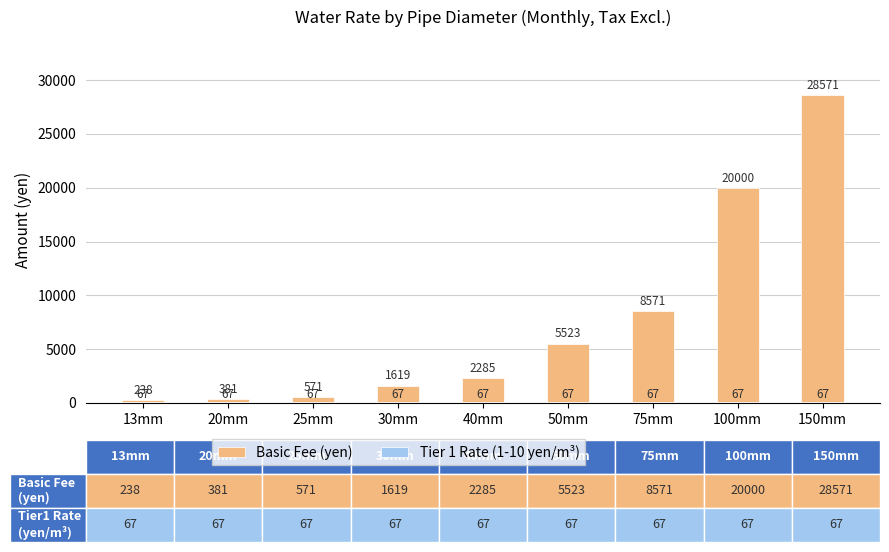

At how many categories does at least one series exceed 2475?

4